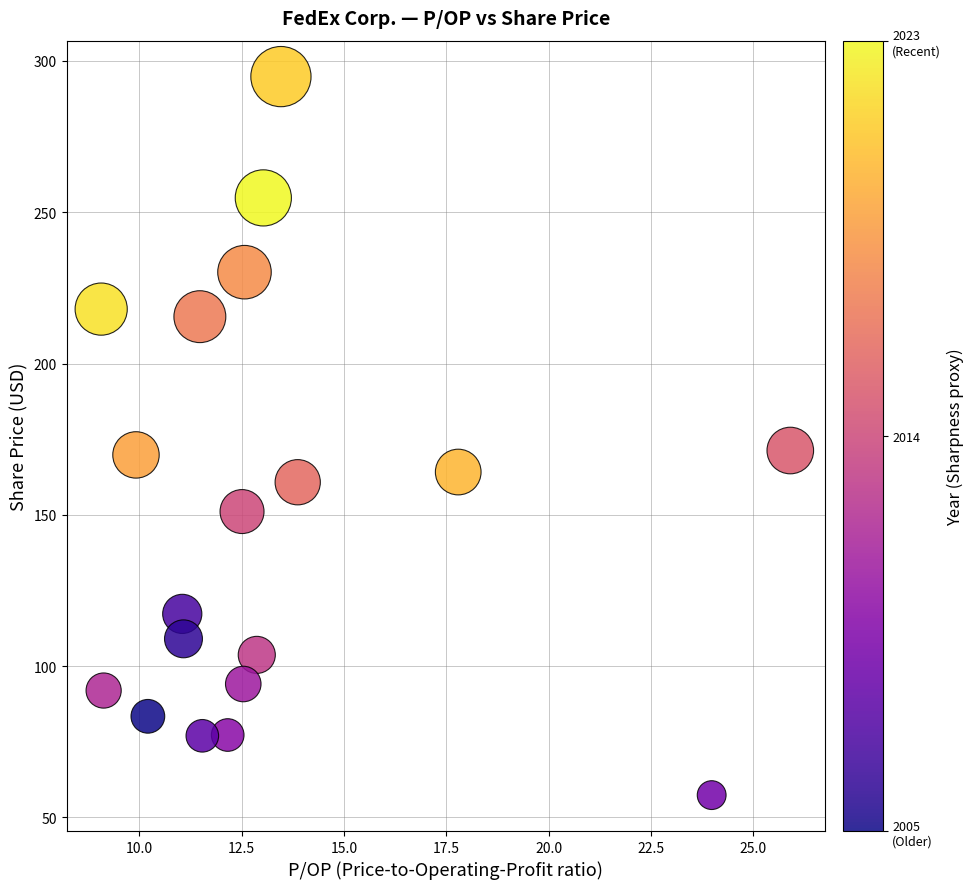

What is the range of Y values (max minus min)?

237.5